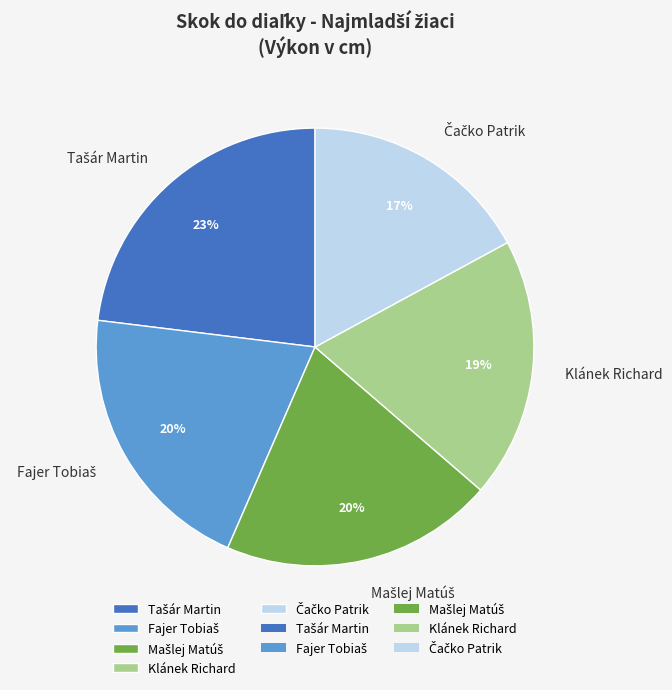

Is there any slice that represents more than half of the pie?

No